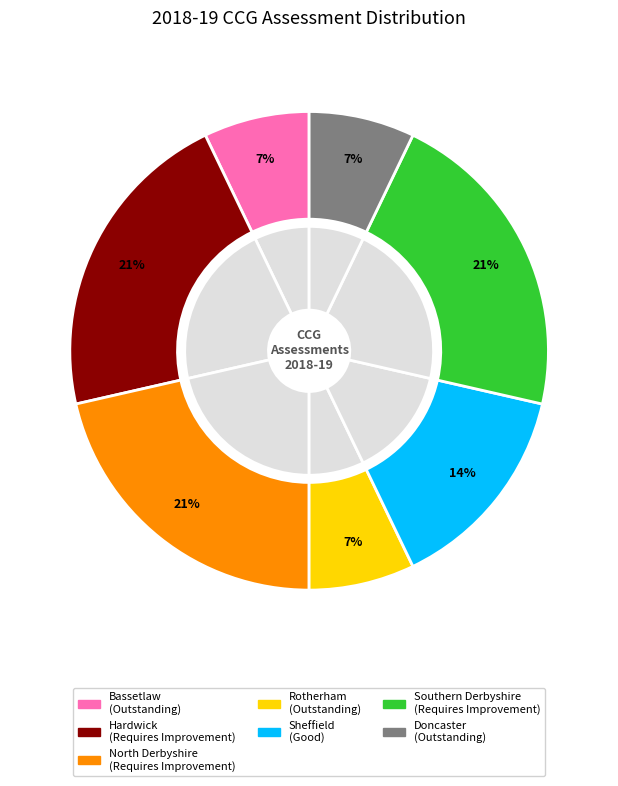

Rank the categories by value from lowest to highest.

NHS Bassetlaw CCG, NHS Rotherham CCG, NHS Doncaster CCG, NHS Sheffield CCG, NHS Hardwick CCG, NHS North Derbyshire CCG, NHS Southern Derbyshire CCG